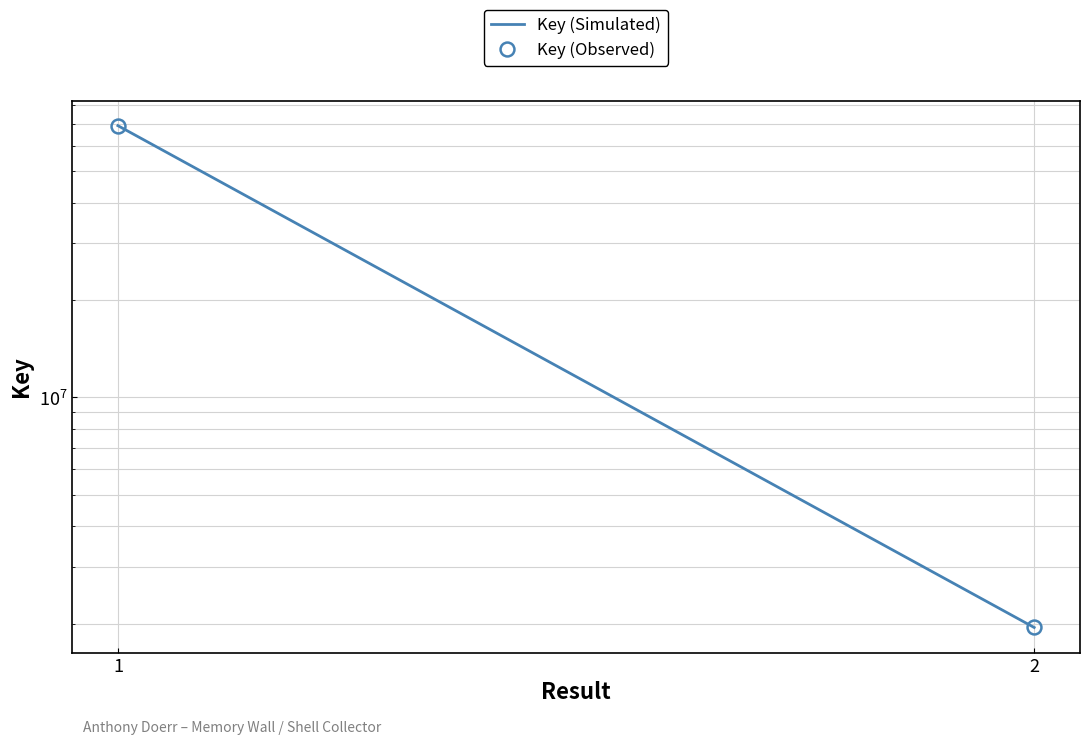

Reading left to right, transcribe all the data shown in this chart.

Key (Simulated): 1=69245769	2=1945330
Key (Observed): 1=69245769	2=1945330